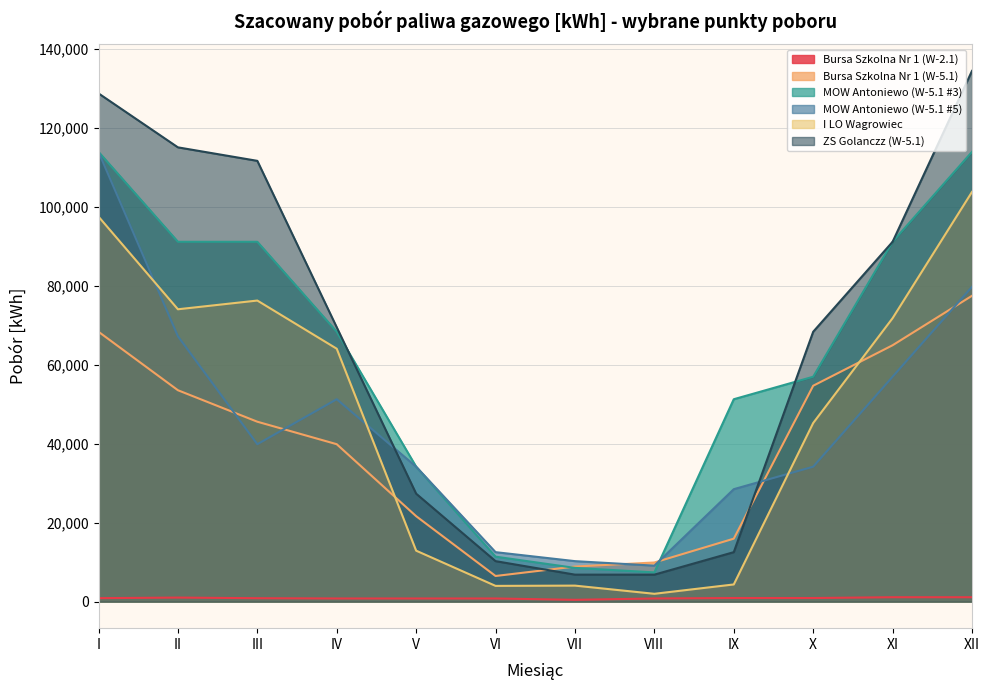

Rank the series by their maximum value, from highest to lowest.

ZS Golanczz (W-5.1), MOW Antoniewo (W-5.1 #3), MOW Antoniewo (W-5.1 #5), I LO Wagrowiec, Bursa Szkolna Nr 1 (W-5.1), Bursa Szkolna Nr 1 (W-2.1)